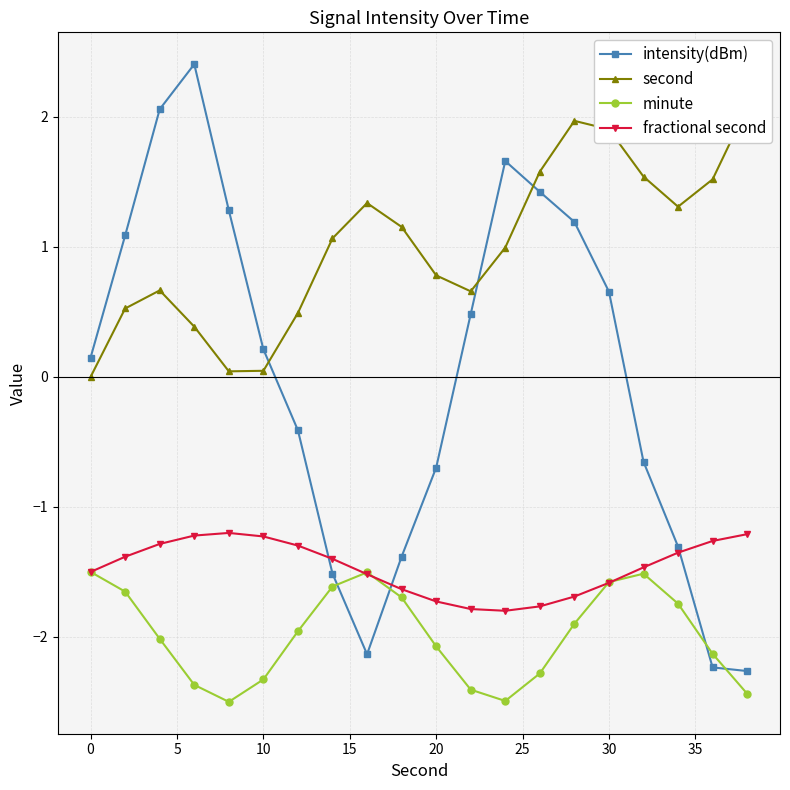

The second series shows 0.1 at 10. True or false?

False